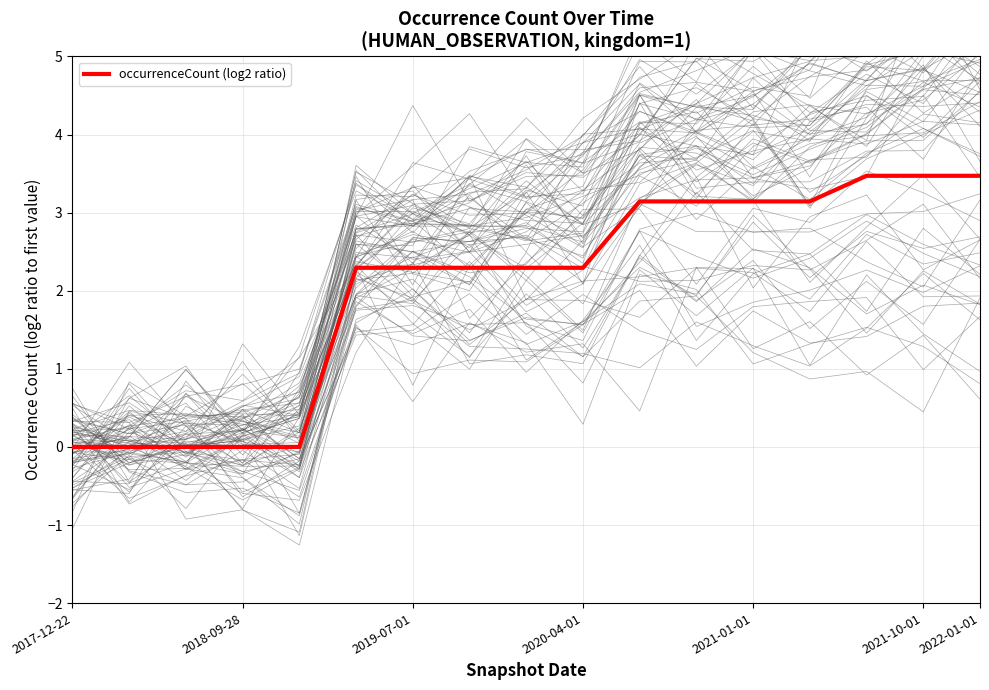

The value of occurrenceCount (log2 ratio) at 2019-07-01 is 2.3. True or false?

True